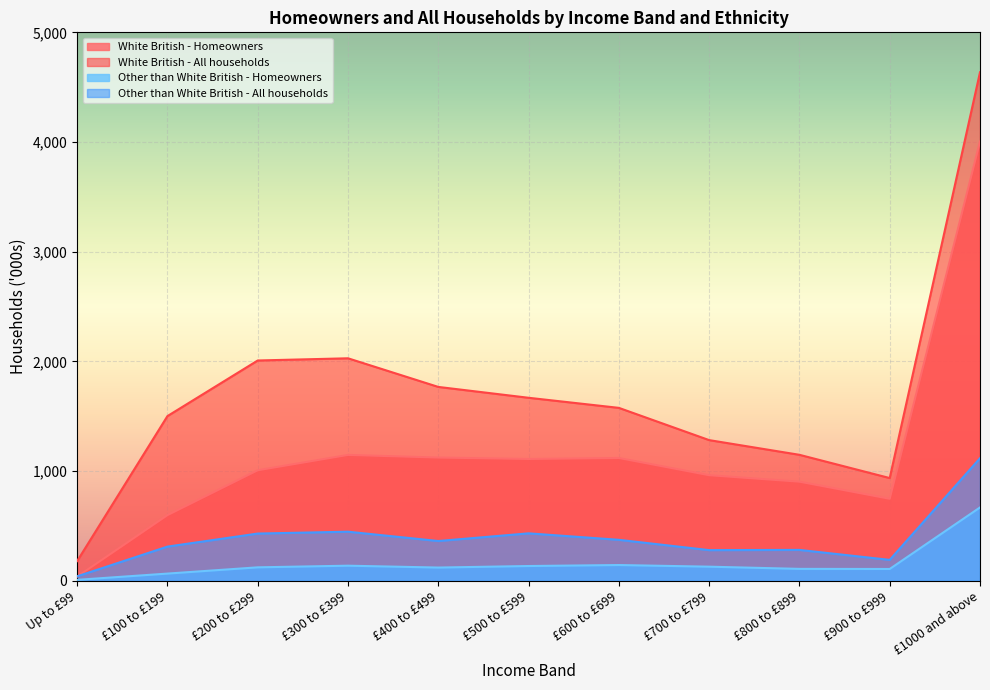

How many data points in White British - All households are above 1576?

5